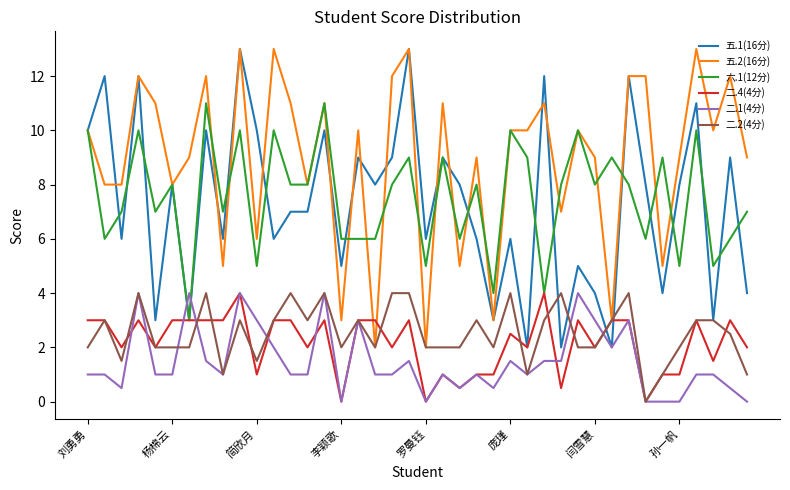

Which series has the largest total across all categories?

五.2(16分)